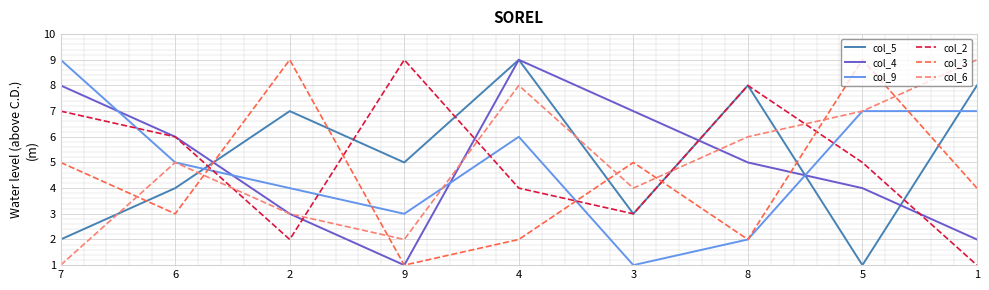

Between which two adjacent categories do col_6 and col_2 first intersect?

6 and 2